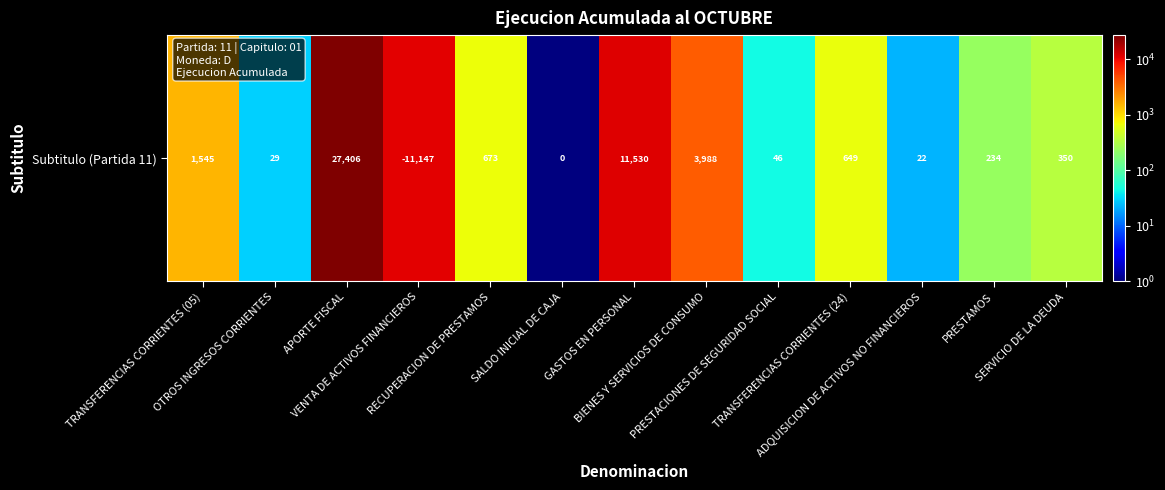

What is the sum of the values at BIENES Y SERVICIOS DE CONSUMO and VENTA DE ACTIVOS FINANCIEROS?

15135.0